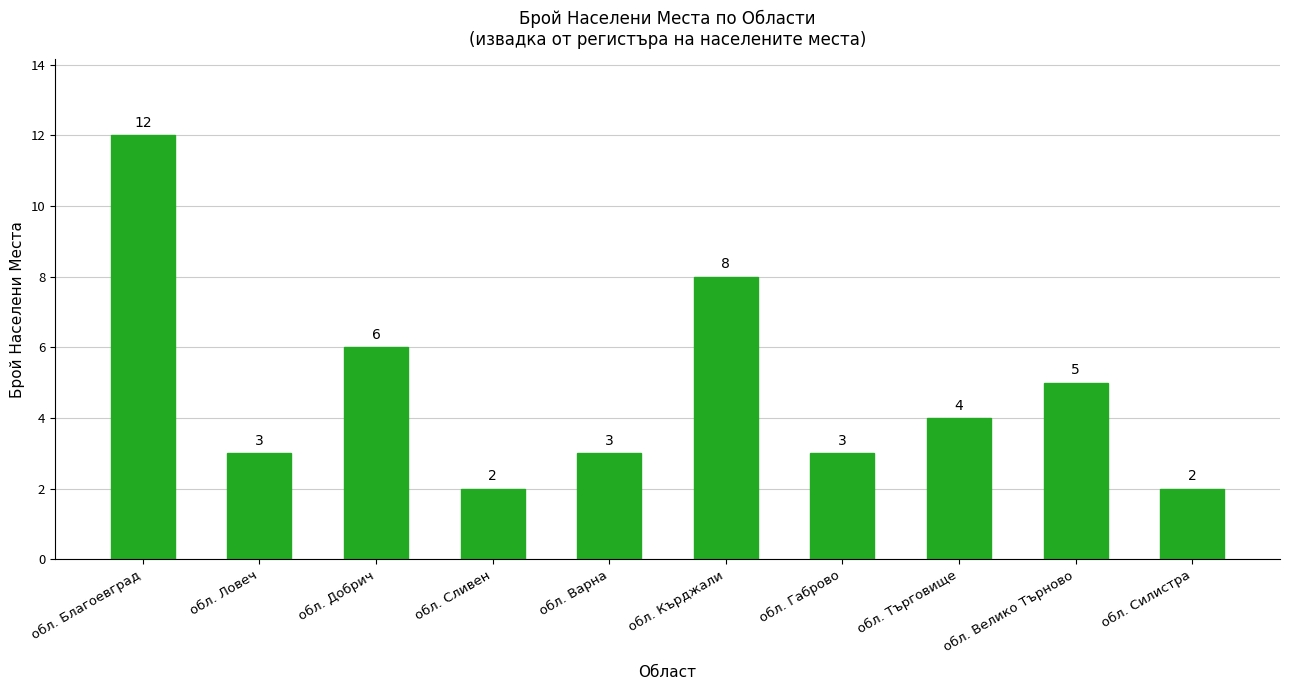

The chart shows a value of 17 at обл. Благоевград. True or false?

False